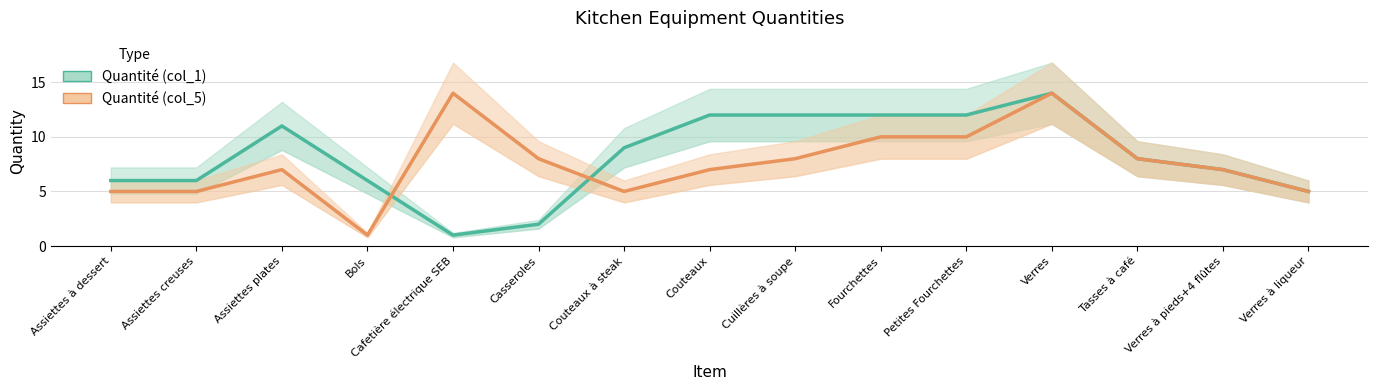

In Quantité (col_5), how many points are higher than both neighbors (excluding endpoints)?

3